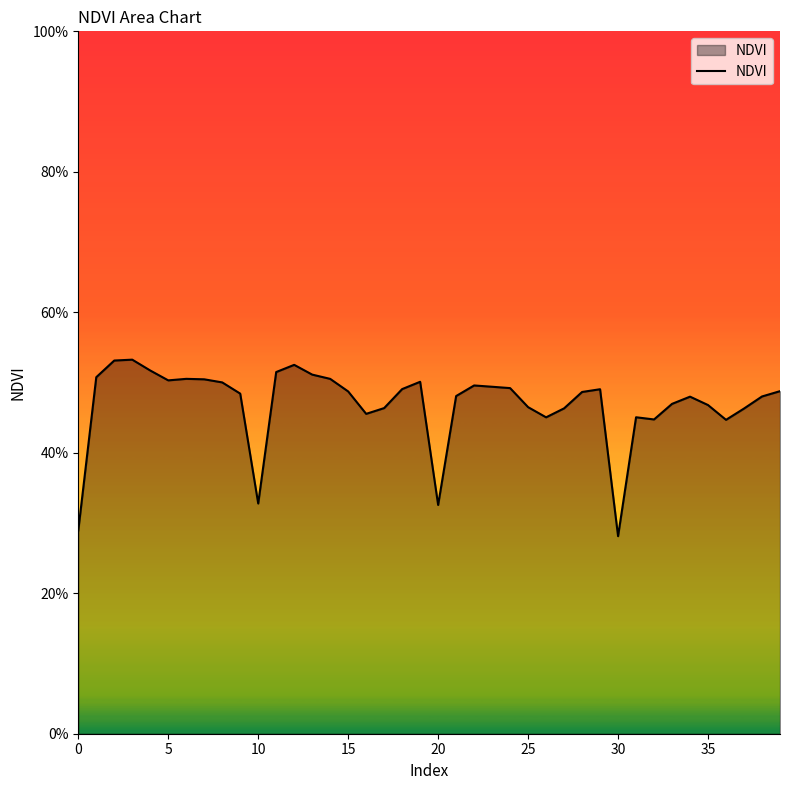

Where is the data nearest to the value 0?

30